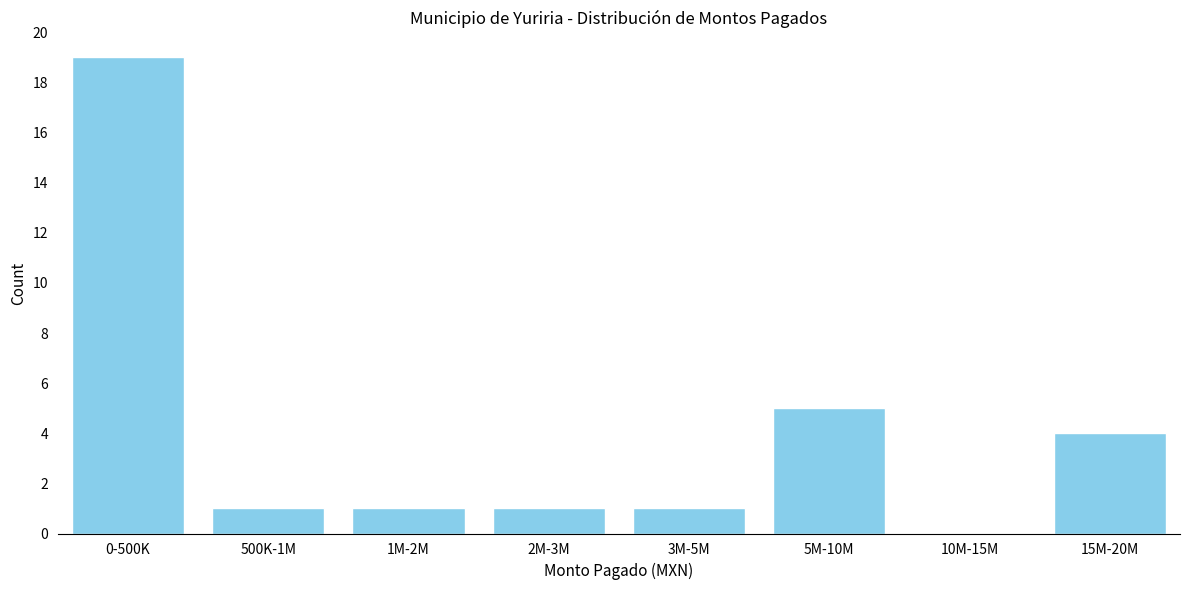

Reading left to right, what are all the values shown in this chart?

0-500K=19	500K-1M=1	1M-2M=1	2M-3M=1	3M-5M=1	5M-10M=5	10M-15M=0	15M-20M=4